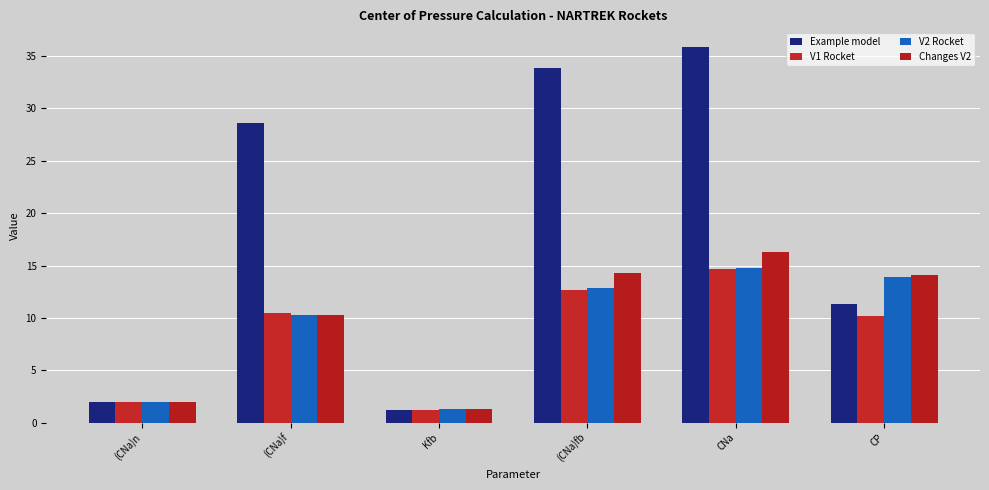

Are the bars horizontal?

No